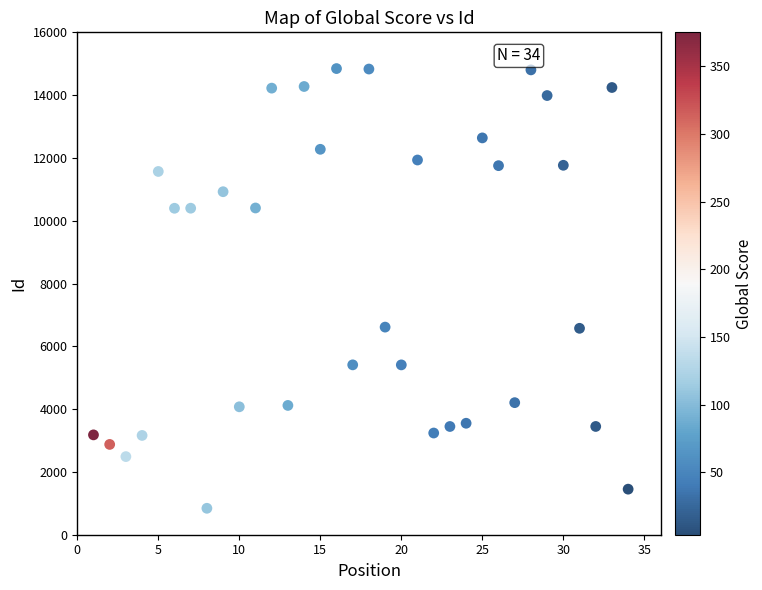

What is the range of X values (max minus min)?

33